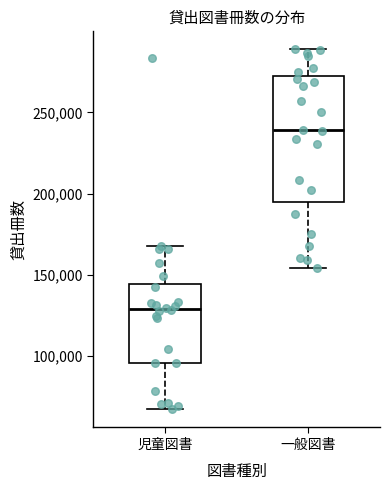

Reading left to right, read every box against the y-axis: the position of its median line, the range the box covers, and the ends of its whiskers. The values are not printed on the chart, so give them approximately, as read against the axis.

児童図書: median 130000, box 95000 to 145000, whiskers 65000 to 170000
一般図書: median 240000, box 195000 to 275000, whiskers 155000 to 290000